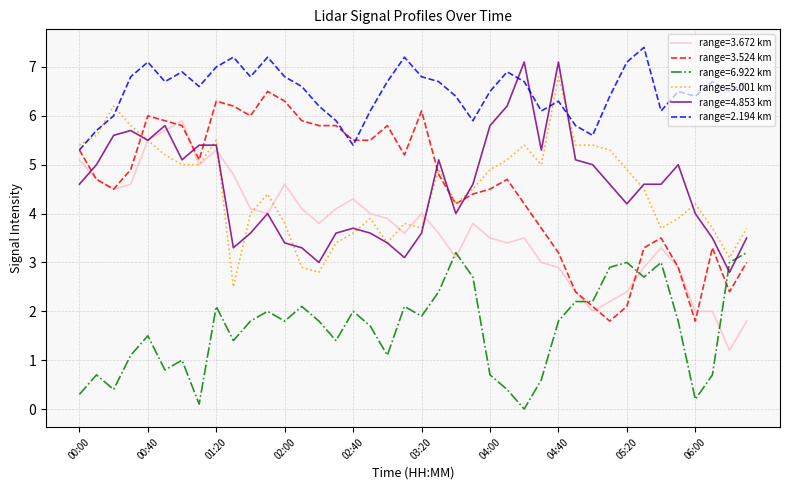

True or false: range=6.922 km and range=3.672 km cross at least once.

True